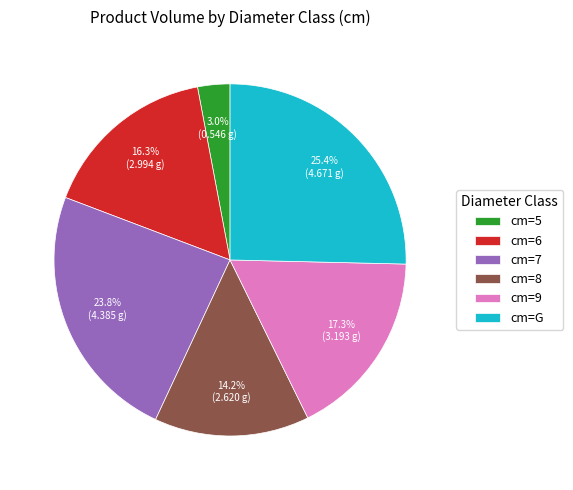

Is there any slice that represents more than half of the pie?

No